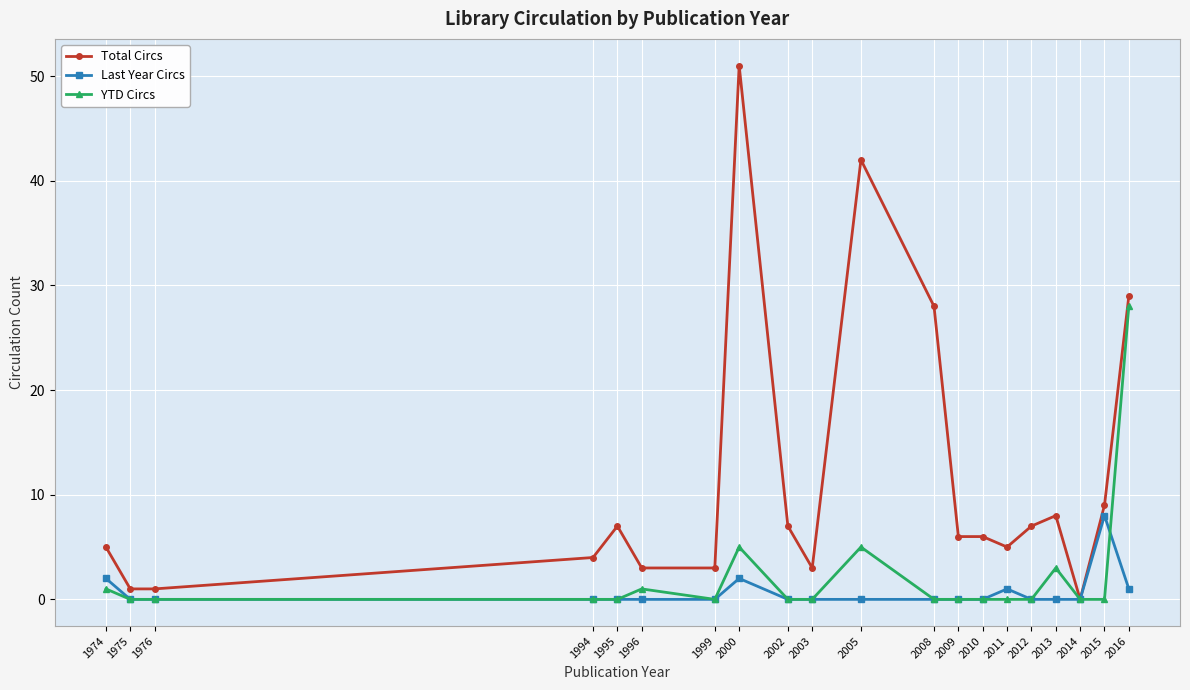

Rank the series by their maximum value, from lowest to highest.

Last Year Circs, YTD Circs, Total Circs